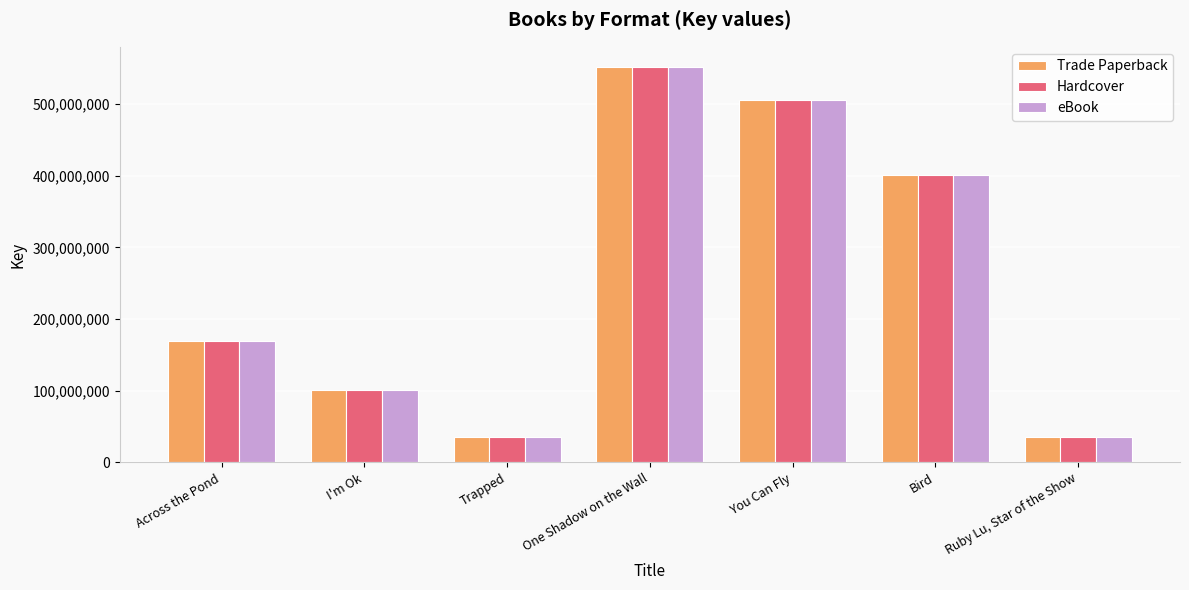

Does the chart contain any negative values?

No